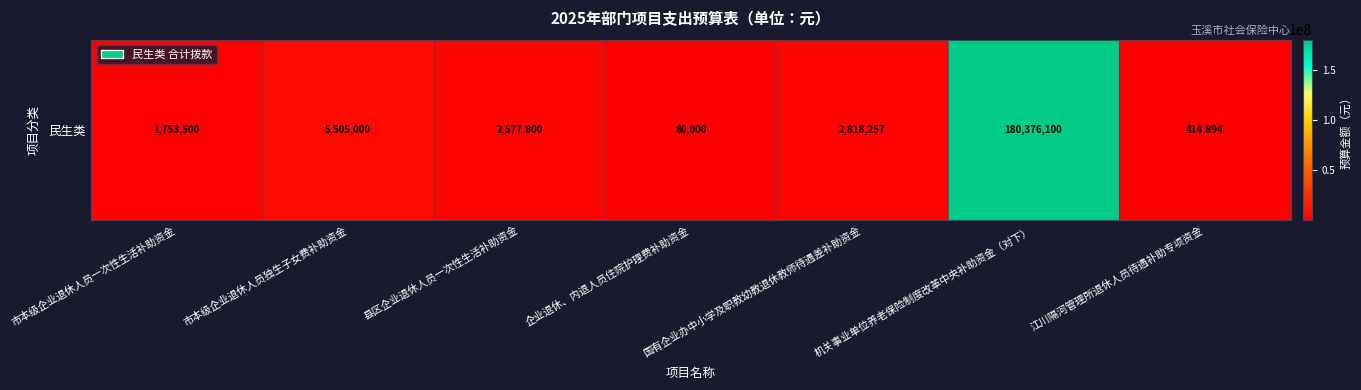

Reading right to left, what are all the values shown in this chart?

414894	180376100	2818257	80000	2577800	5505000	1753500